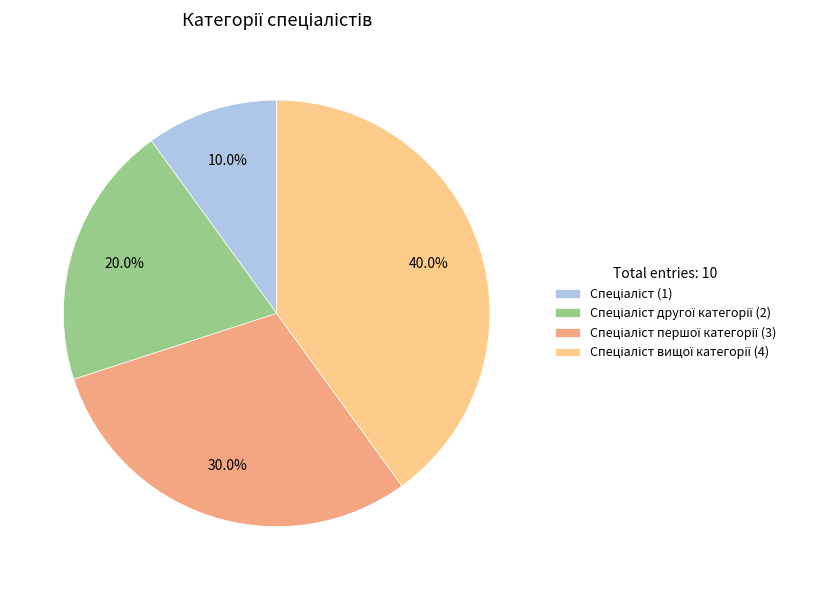

Is there a majority slice in this chart?

No